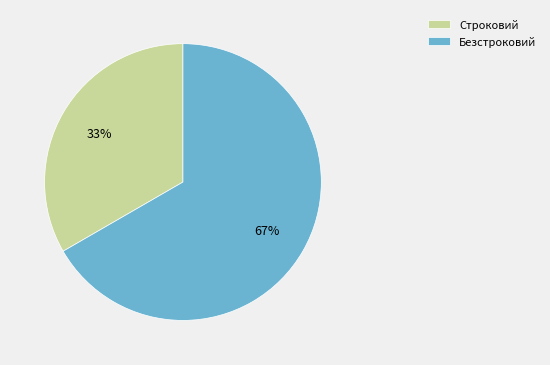

What is the largest slice in the pie chart?

Безстроковий